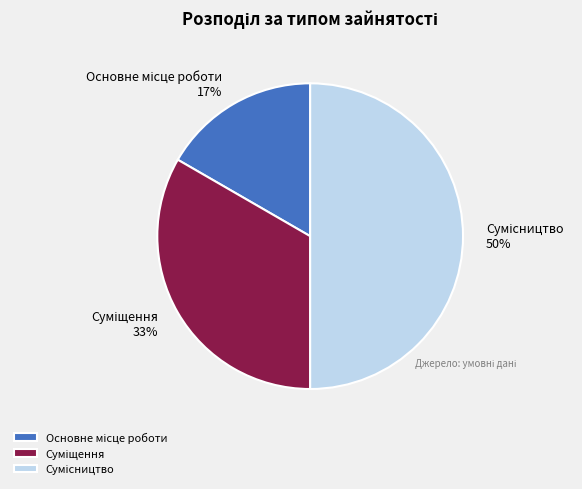

To the nearest percent, what is the average slice percentage?

33%